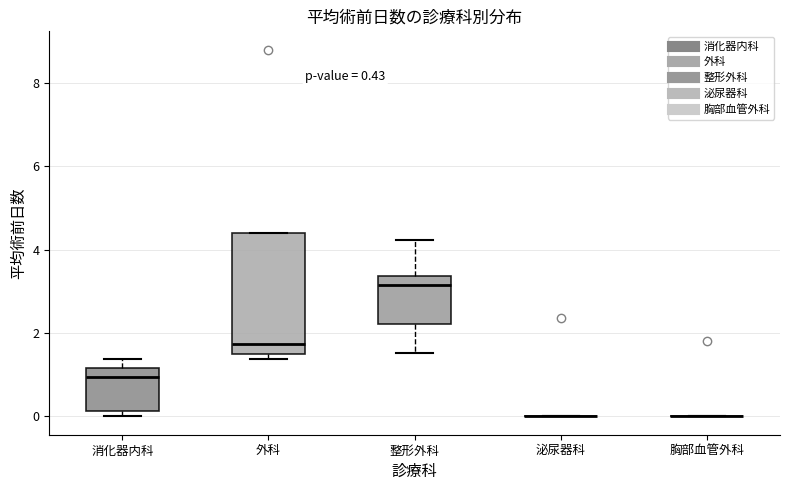

Comparing the boxes themselves (not the whiskers), which one is the tallest?

外科